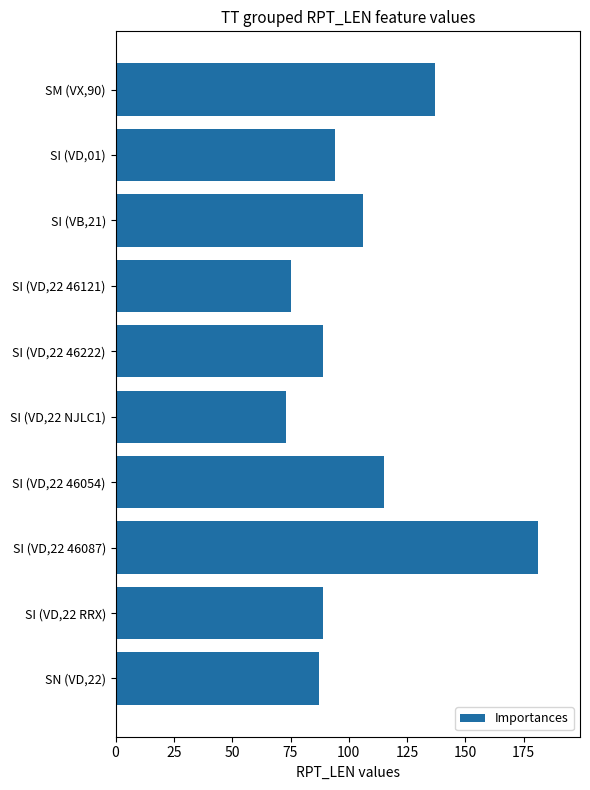

At which category does the chart reach its minimum across all series?

SI (VD,22 NJLC1)